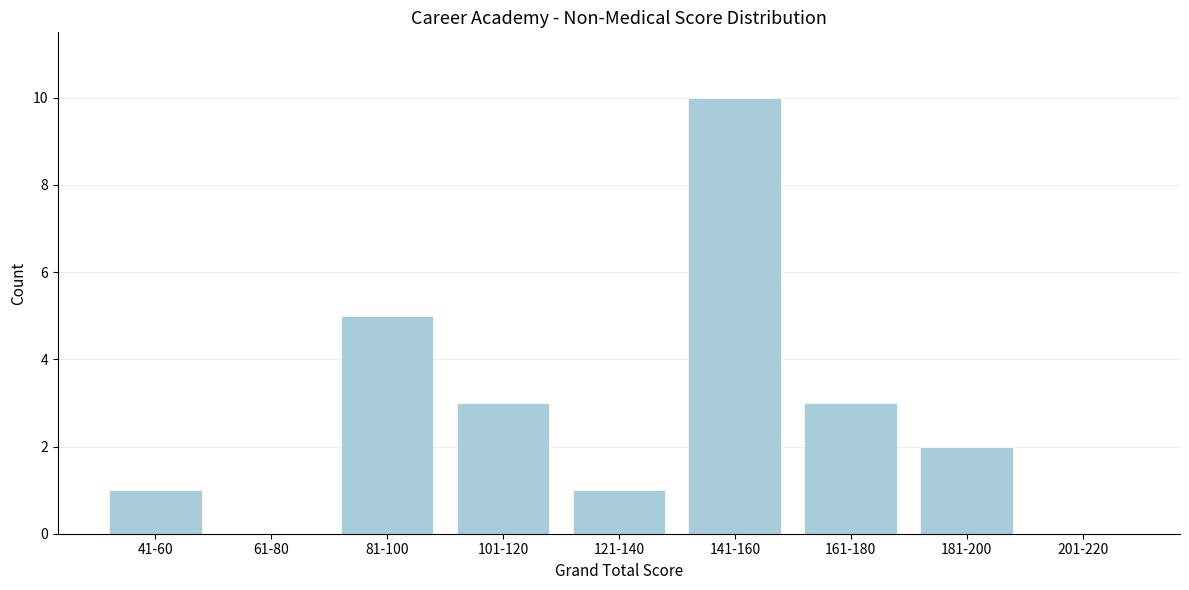

Reading left to right, what are all the values shown in this chart?

41-60=1	61-80=0	81-100=5	101-120=3	121-140=1	141-160=10	161-180=3	181-200=2	201-220=0